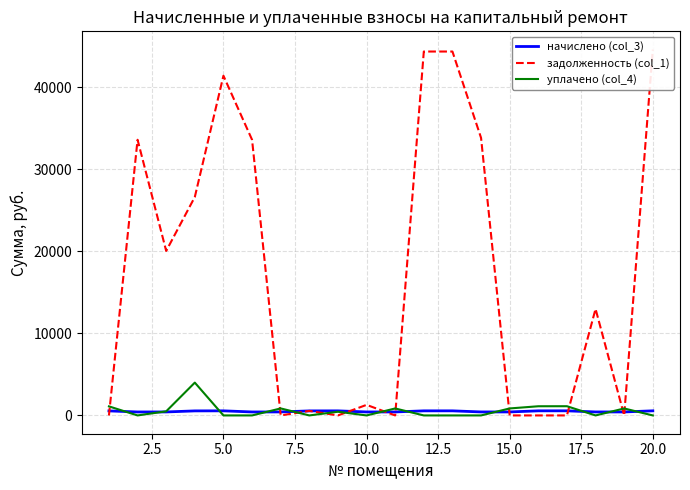

True or false: уплачено (col_4) has a value of 850.6 at 10.

True